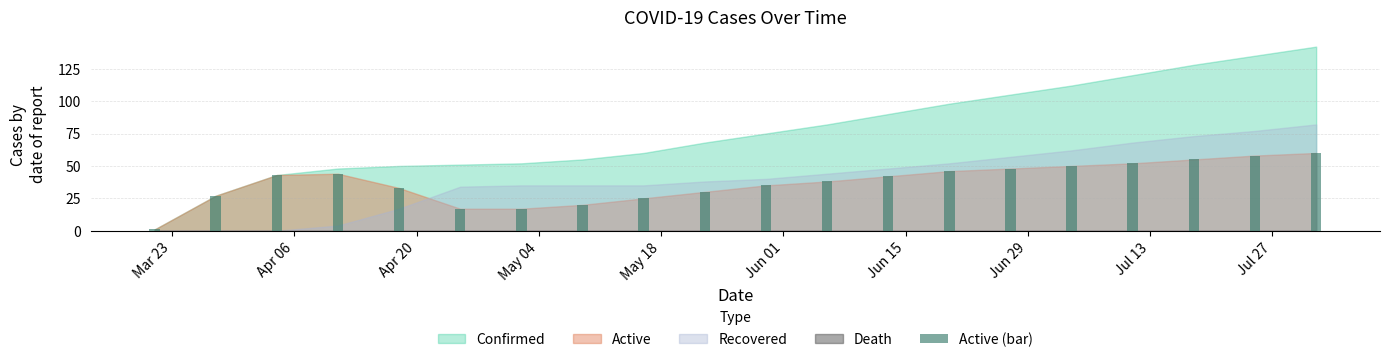

What is the greatest value displayed?

60